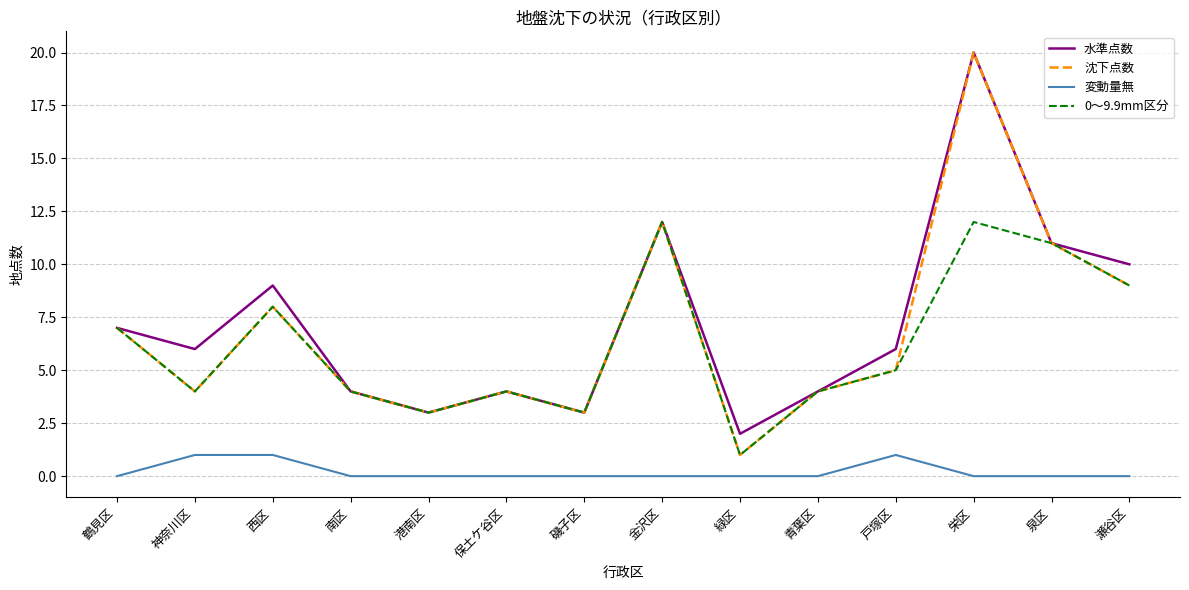

Where is 水準点数 nearest to the value 11?

泉区